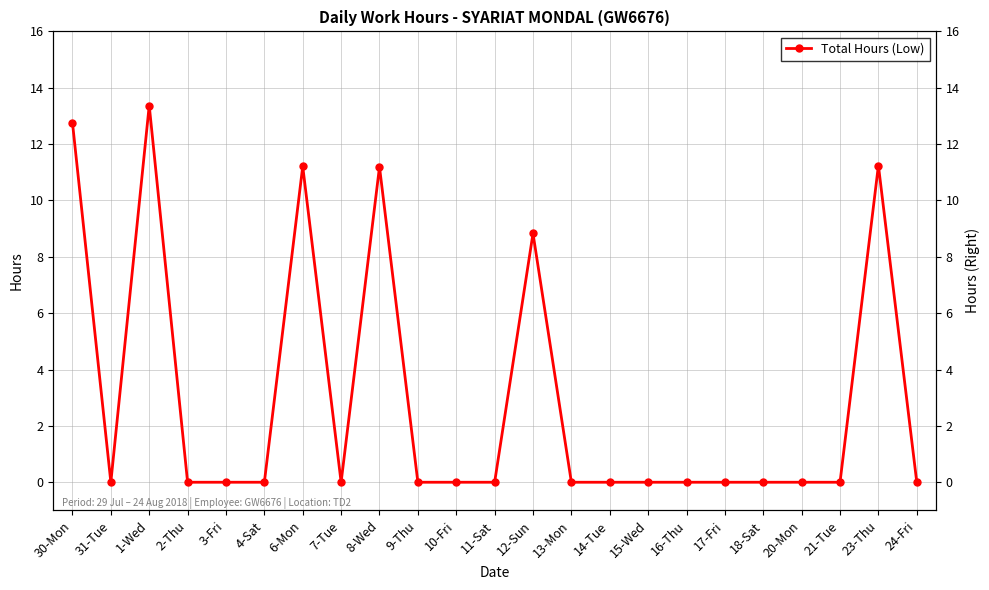

What is the difference between the values at 12-Sun and 15-Wed?

8.8